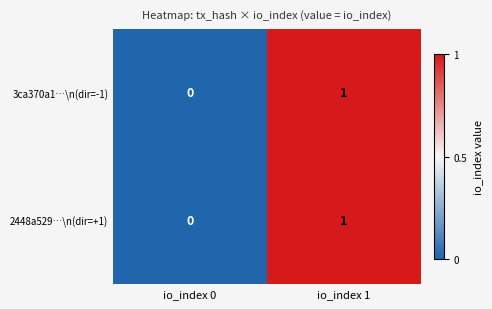

At which category is the sum across all series the highest?

io_index 1